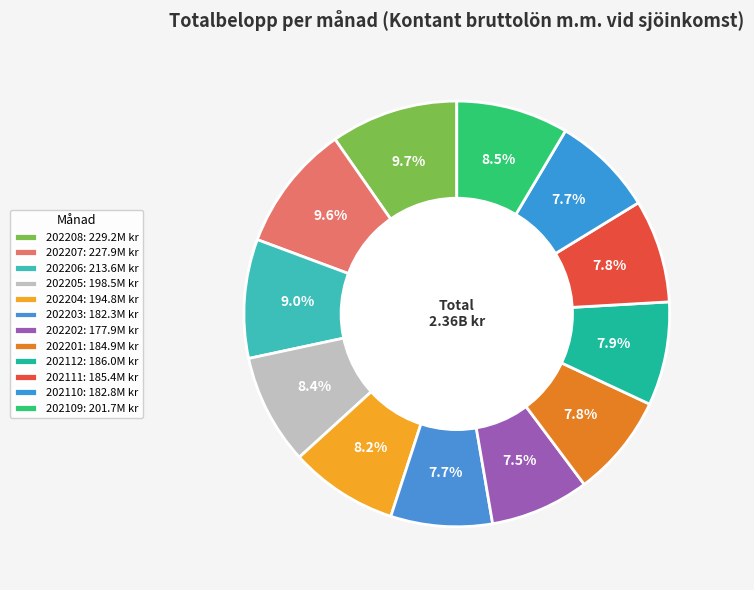

Count the number of slices in the pie.

12